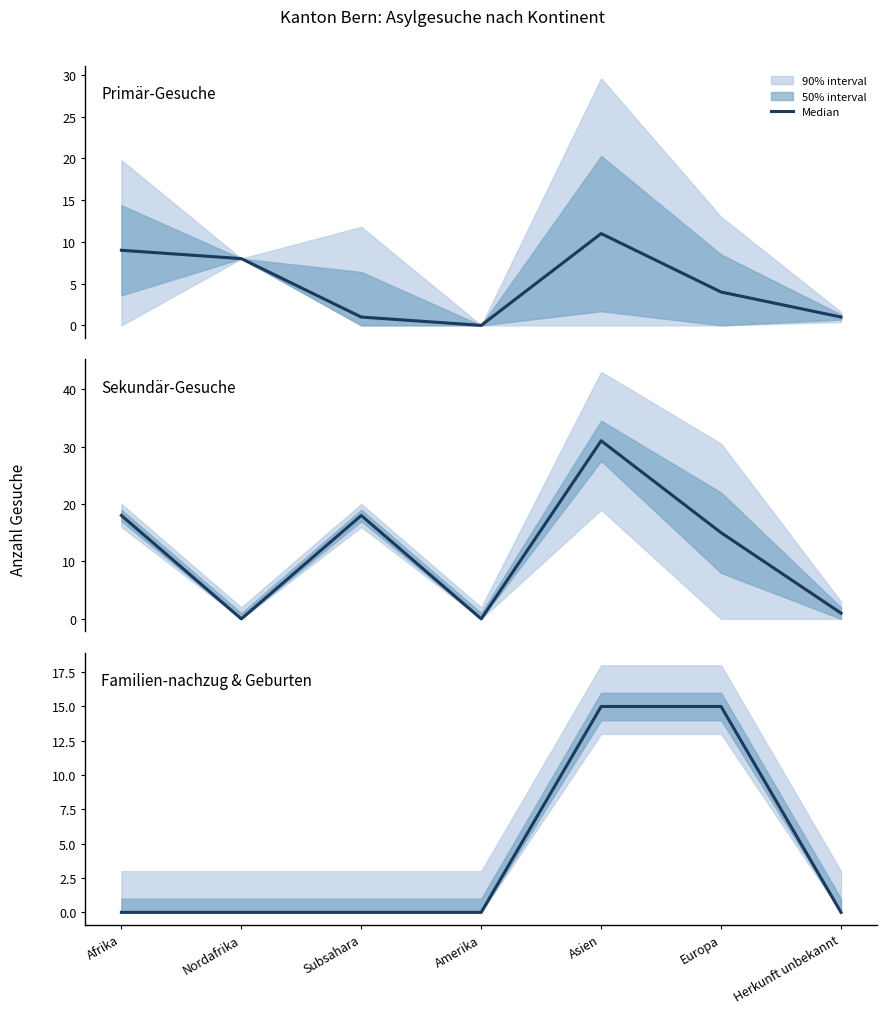

Reading right to left, transcribe all the data shown in this chart.

Primär-Gesuche: Herkunft unbekannt=1	Europa=4	Asien=11	Amerika=0	Subsahara=1	Nordafrika=8	Afrika=9
Sekundär-Gesuche: Herkunft unbekannt=1	Europa=15	Asien=31	Amerika=0	Subsahara=18	Nordafrika=0	Afrika=18
Familien-nachzug & Geburten: Herkunft unbekannt=0	Europa=15	Asien=15	Amerika=0	Subsahara=0	Nordafrika=0	Afrika=0